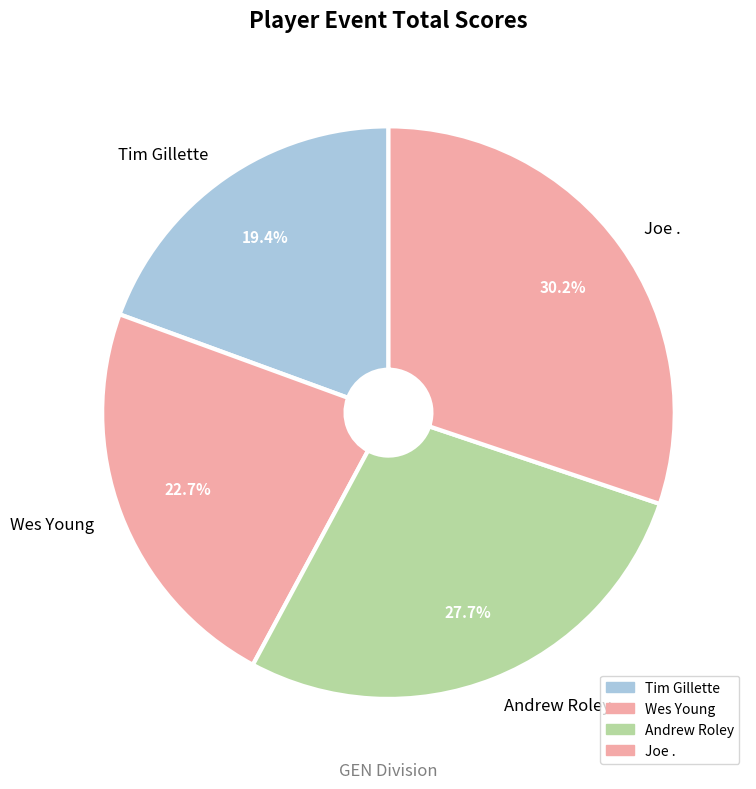

To the nearest percent, what is the difference between the largest and smallest slice percentages?

11%